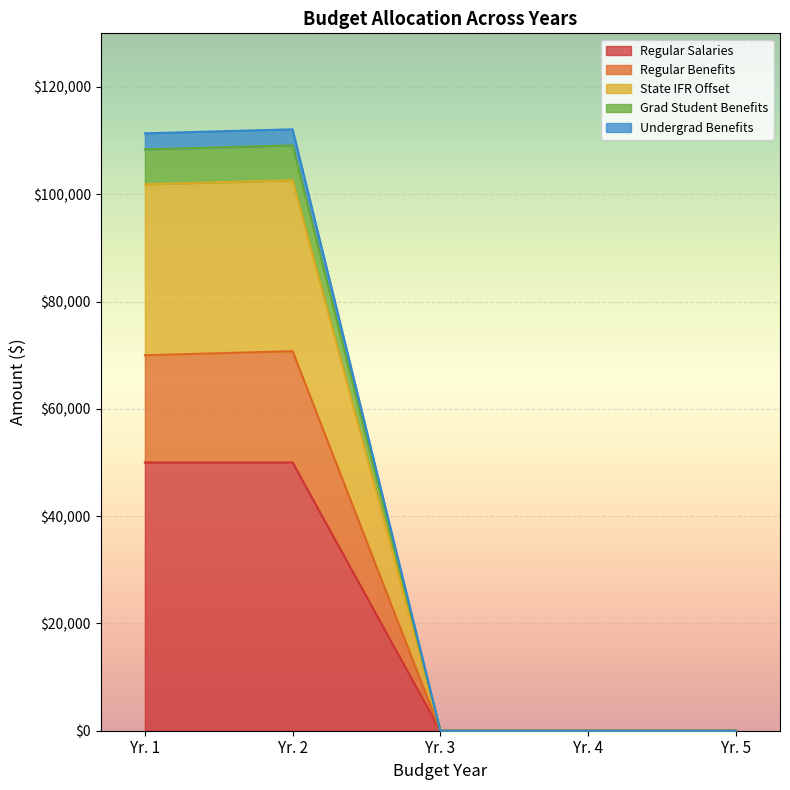

What is the highest value of the Regular Salaries series?

50000